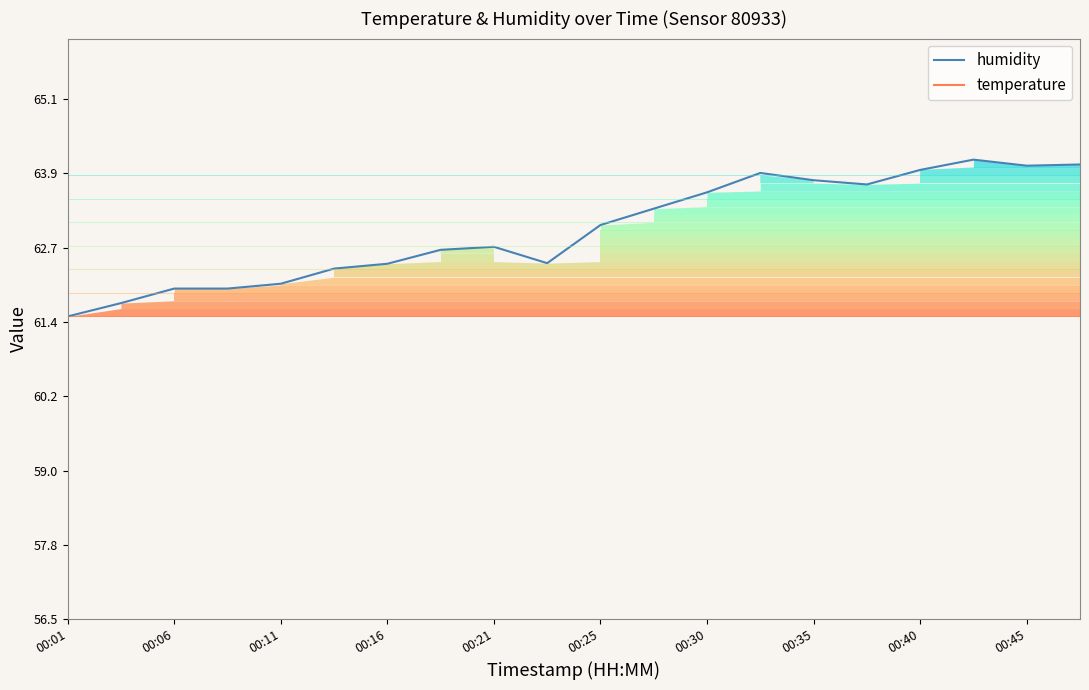

The value of humidity at 00:16 is 86.9. True or false?

False